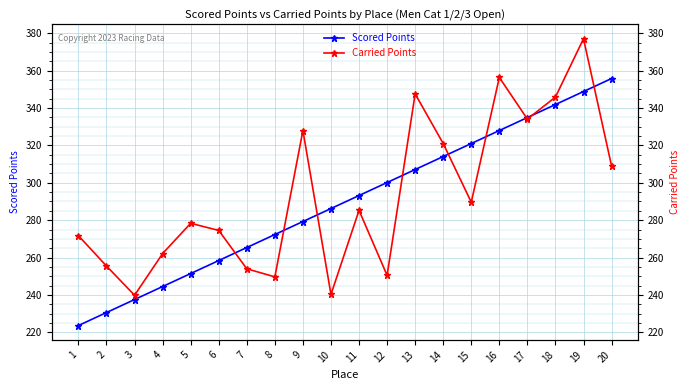

What are all the series names shown in the legend?

Scored Points, Carried Points